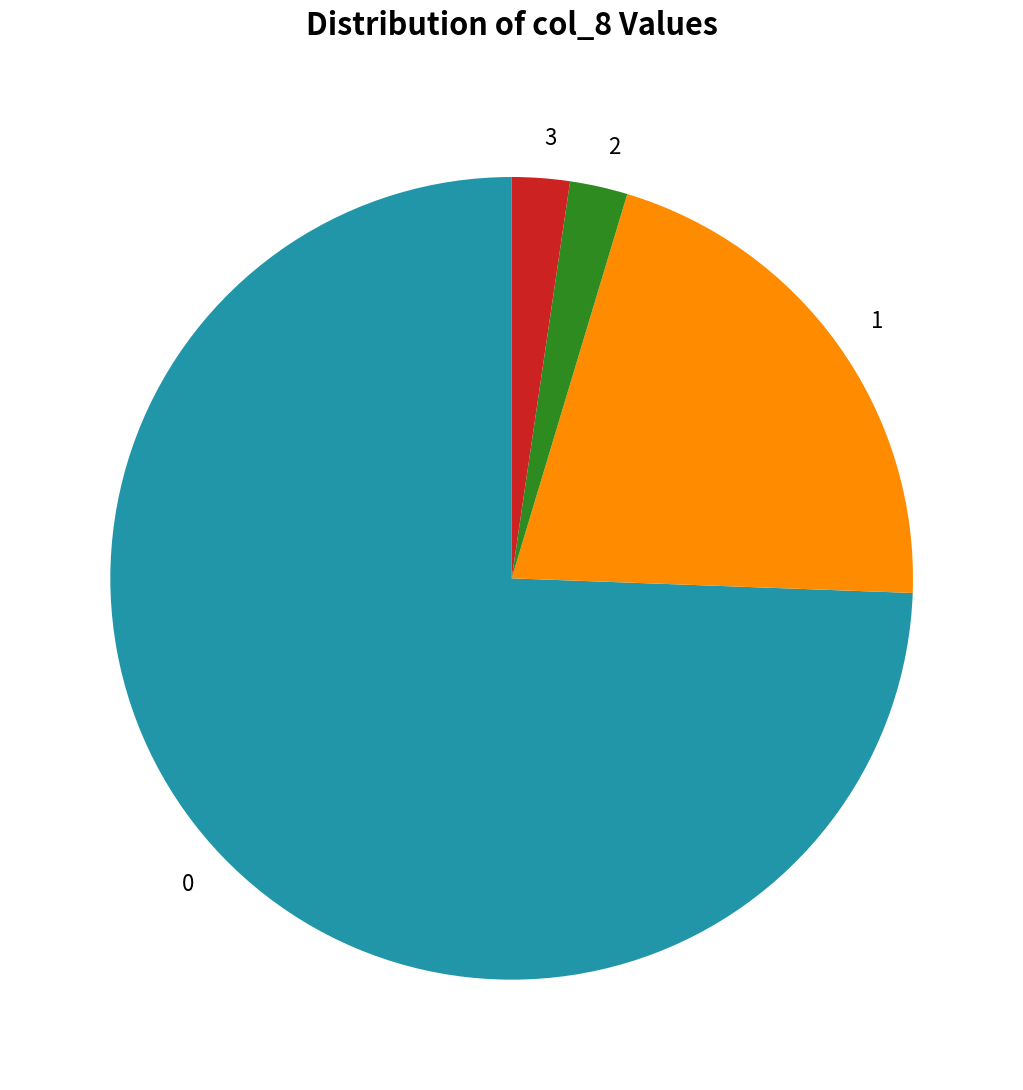

Approximately how many times larger is the value at 0 compared to 3?

32.0